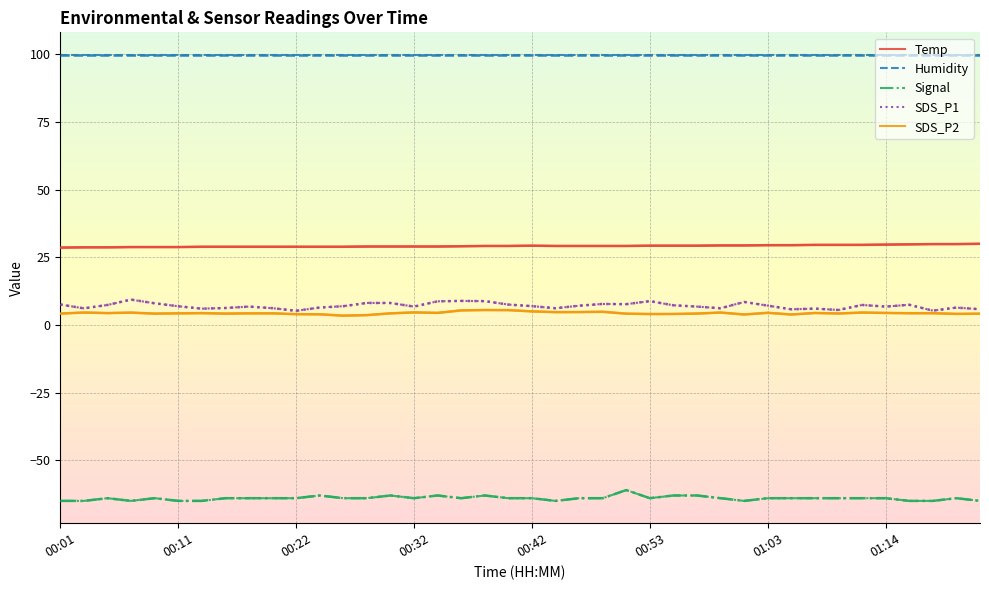

What is the lowest value of the Humidity series?

99.9